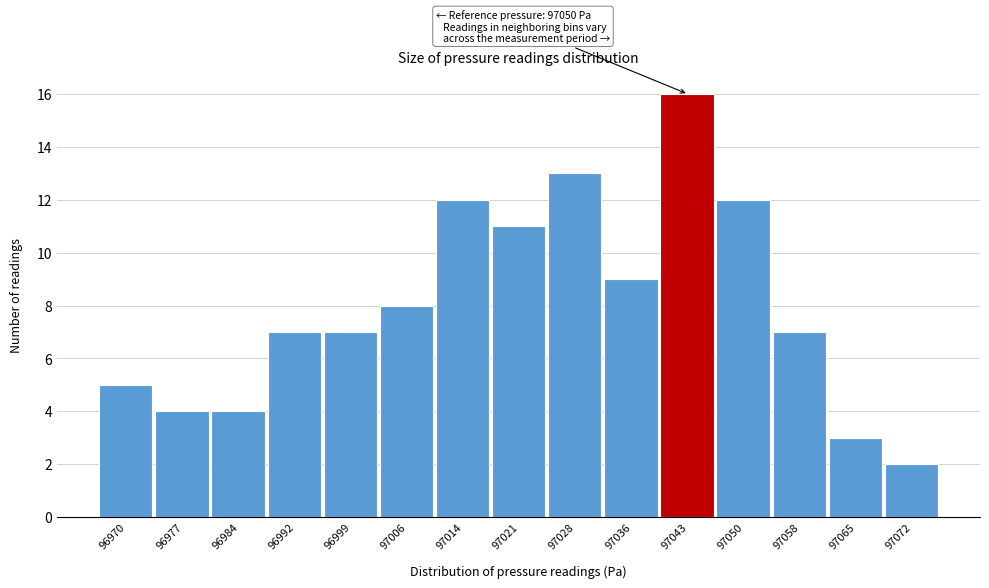

Reading left to right, list all the values displayed in this chart.

5	4	4	7	7	8	12	11	13	9	16	12	7	3	2